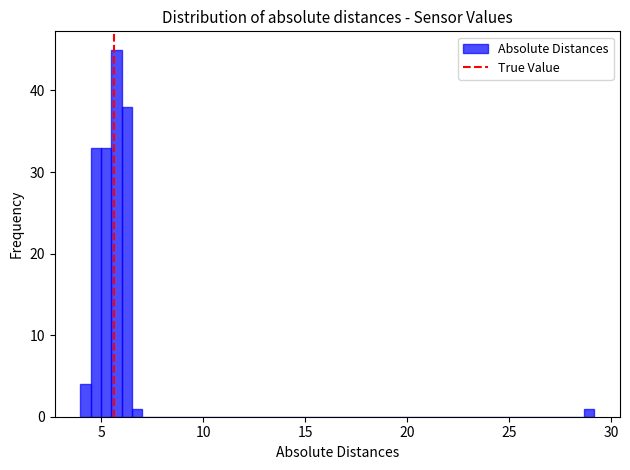

Around what value on the x-axis is the tallest bar? Give the approximate position of its centre, as read against the axis.

5.5